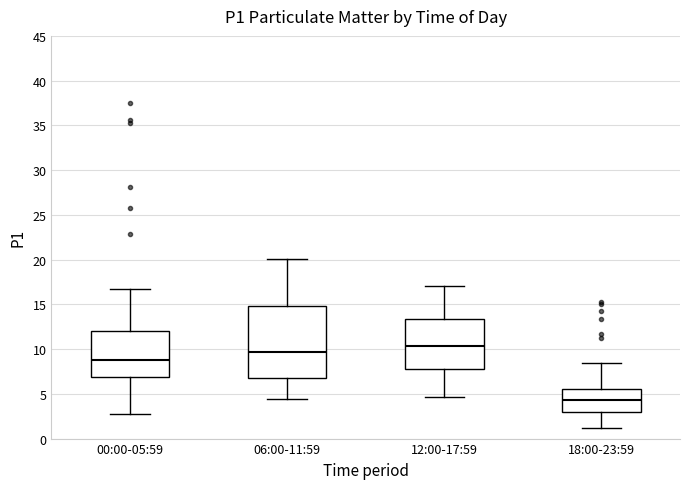

Reading left to right, transcribe this box plot: for each box, give where its median line is, the range the box spans, and where its two whiskers end, as read against the y-axis. The values are not printed on the chart, so give them approximately, as read against the axis.

00:00-05:59: median 9.0, box 7.0 to 12.0, whiskers 3.0 to 17.0
06:00-11:59: median 9.5, box 7.0 to 15.0, whiskers 4.5 to 20.0
12:00-17:59: median 10.5, box 8.0 to 13.5, whiskers 4.5 to 17.0
18:00-23:59: median 4.5, box 3.0 to 5.5, whiskers 1.0 to 8.5